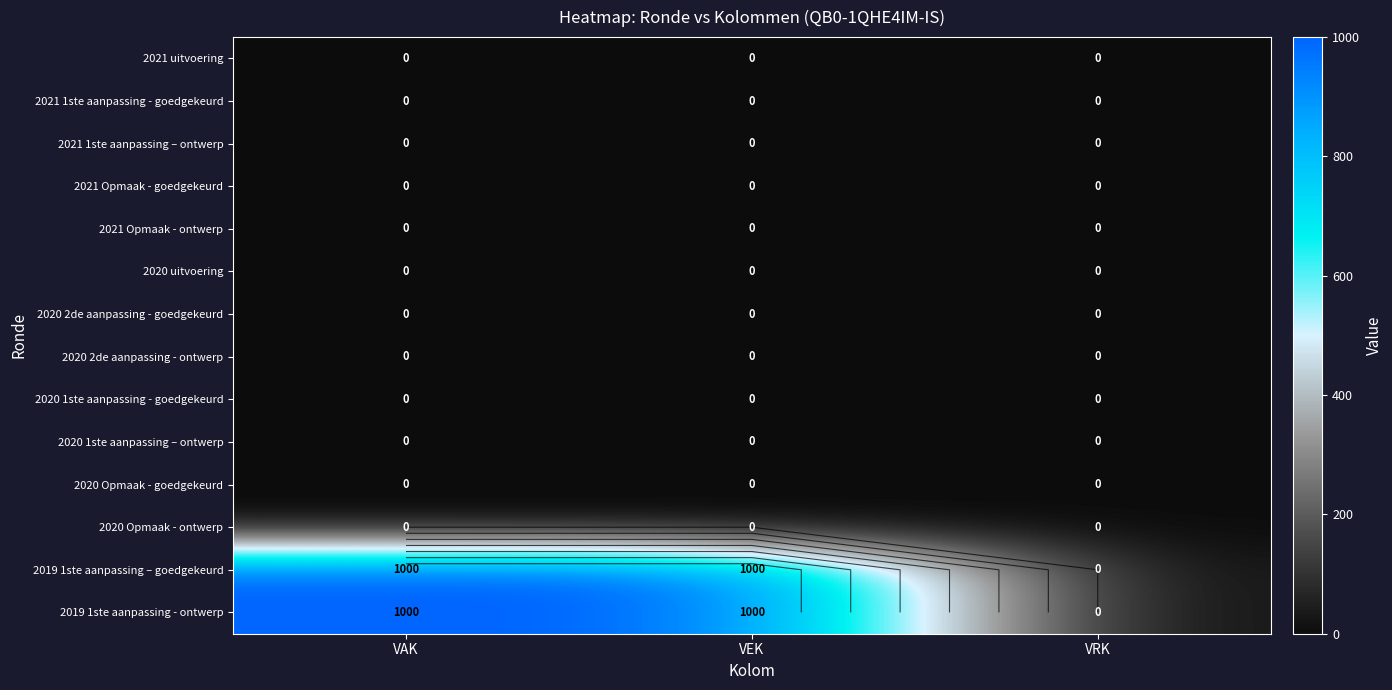

What is the total value across all series at VAK?

2000